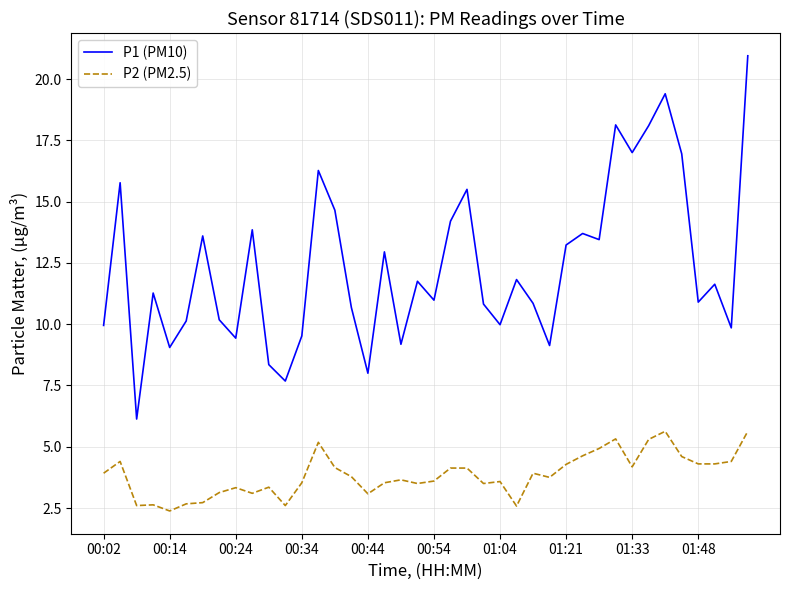

What are all the series names shown in the legend?

P1 (PM10), P2 (PM2.5)